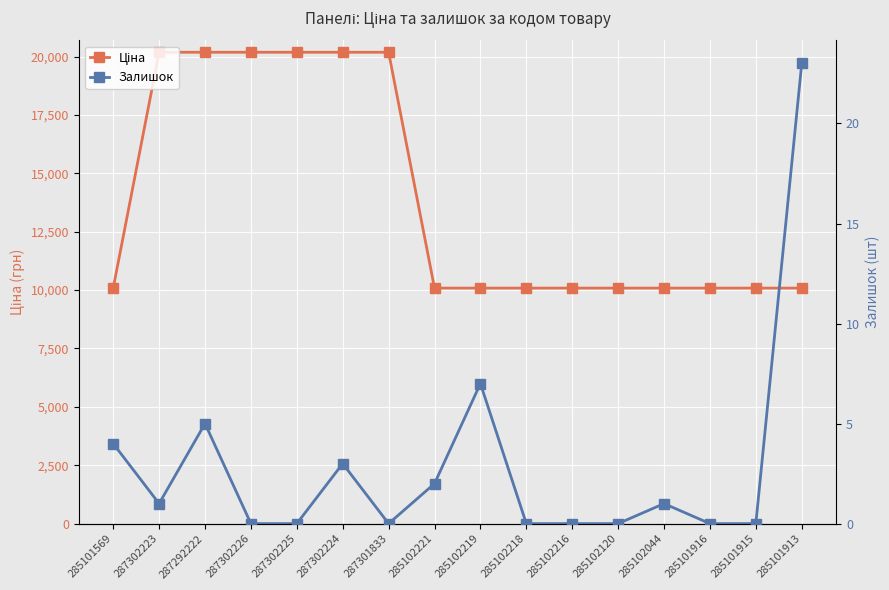

Is it true that Залишок equals 0.0 at 285102216?

True